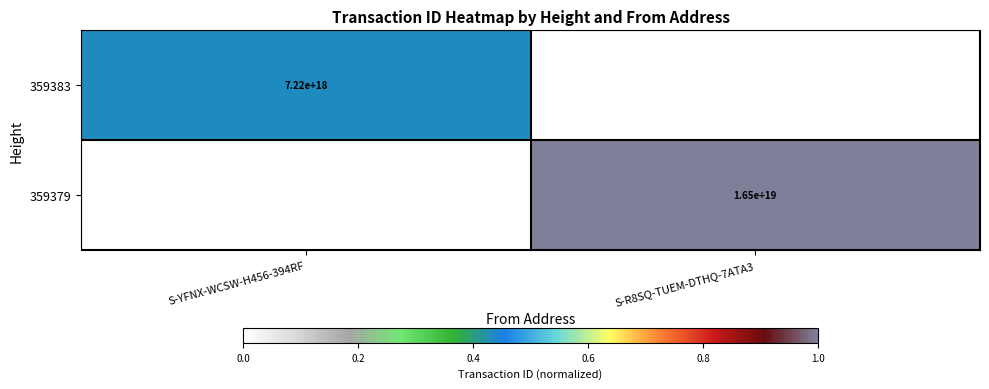

True or false: 359383 has a value of 7220000000000000000 at S-YFNX-WCSW-H456-394RF.

True